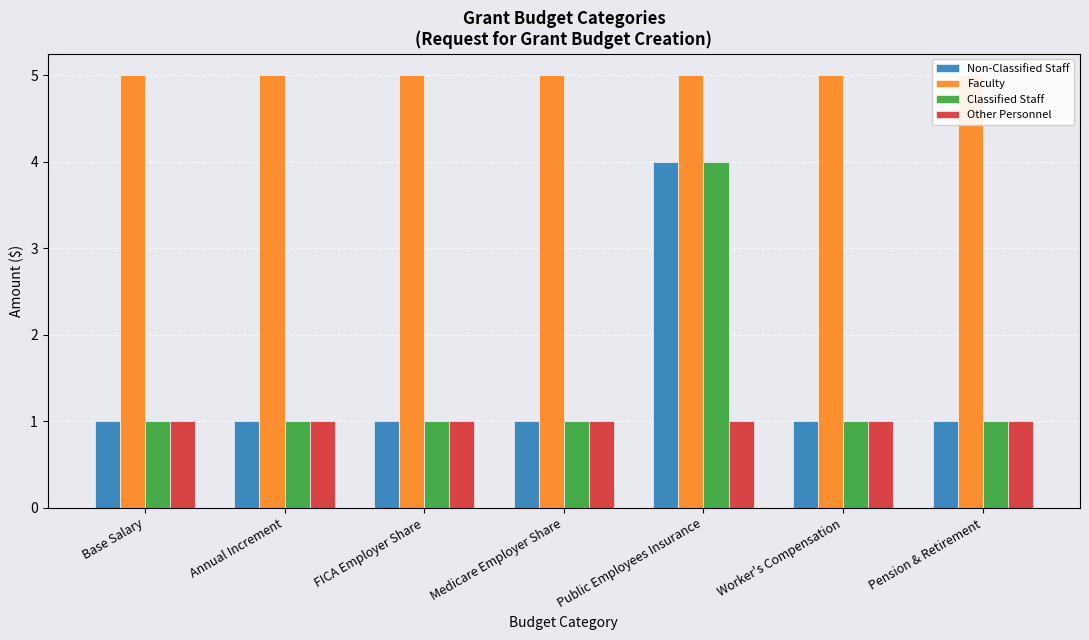

What is the sum of all Other Personnel values?

7